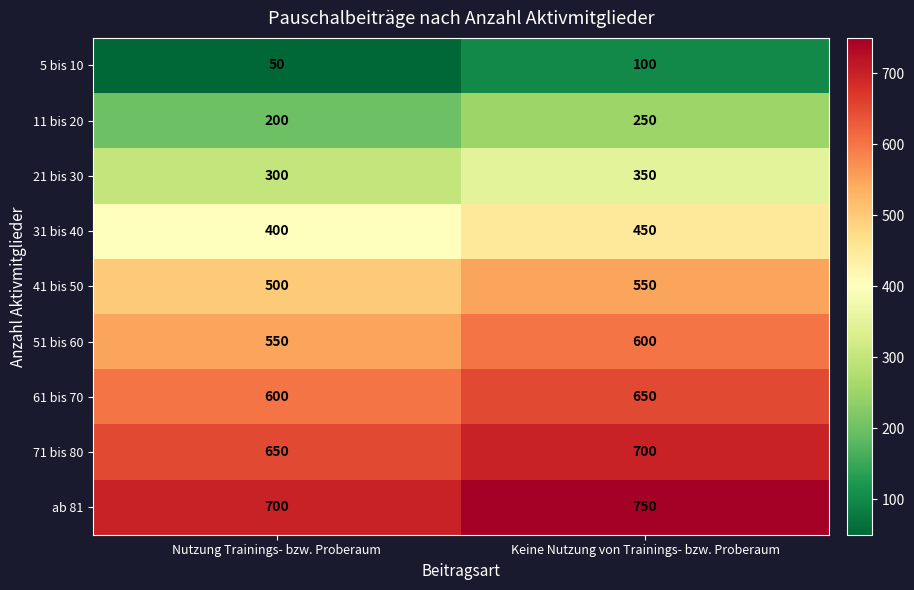

What is the difference between the maximum and minimum values in the 5 bis 10 series?

50